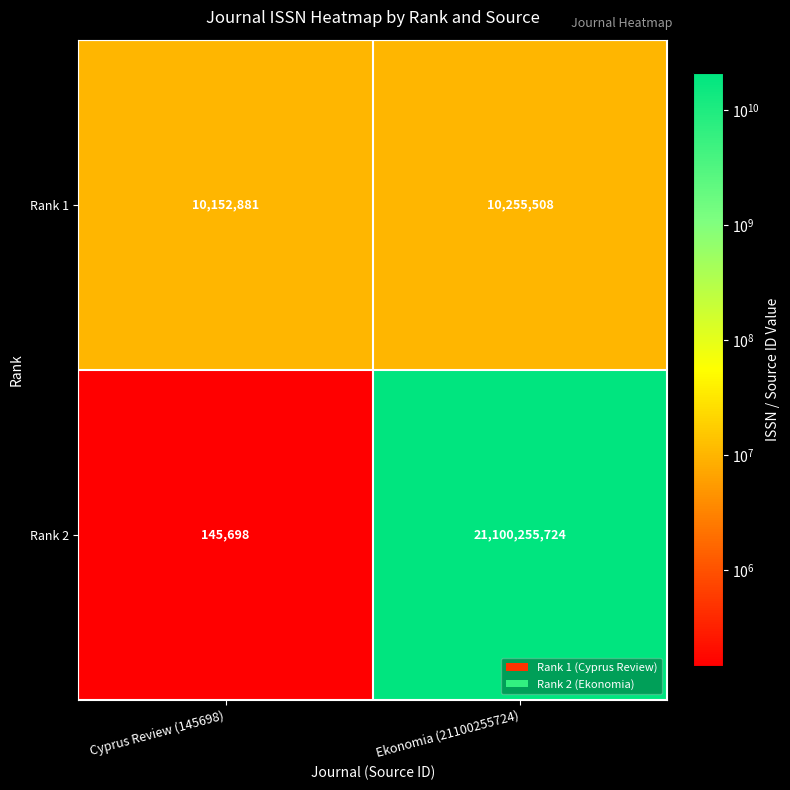

At which category does the chart reach its minimum across all series?

Cyprus Review (145698)